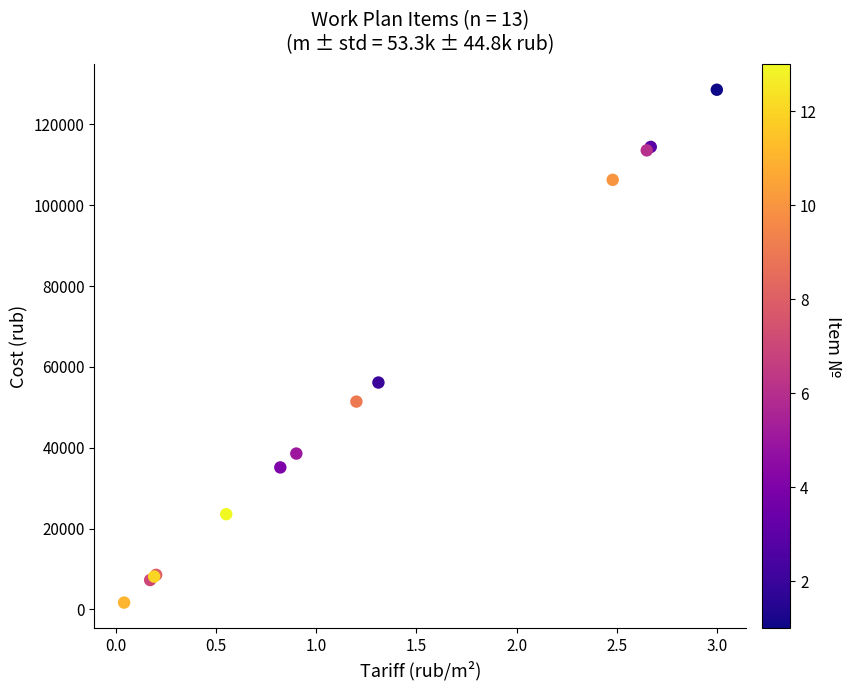

What Y value in the scatter plot is closest to 65131?

56133.0